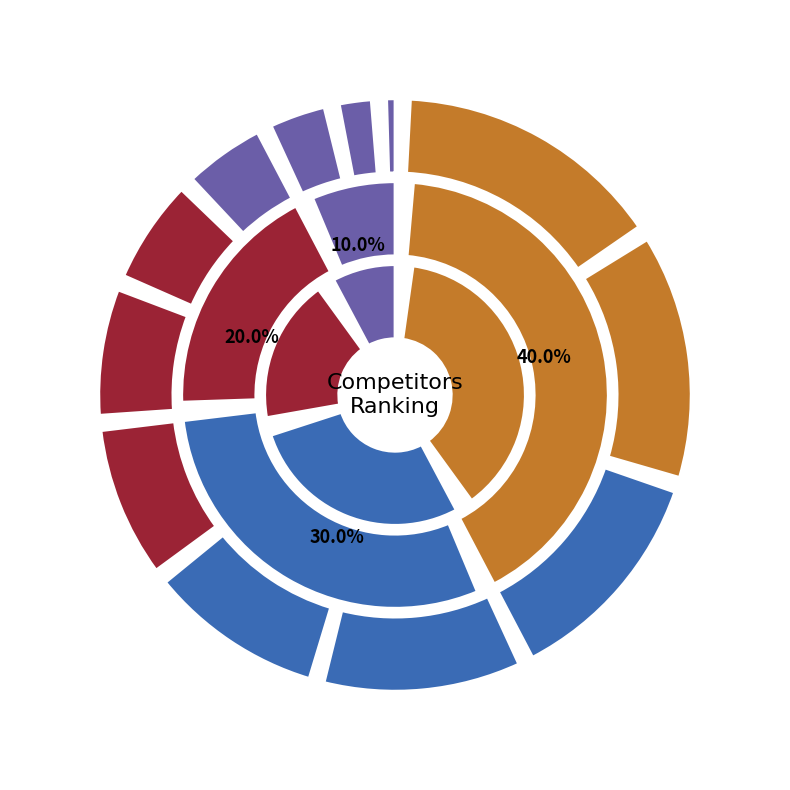

What percentage is NOT represented by Philips Patrick?

88.5%